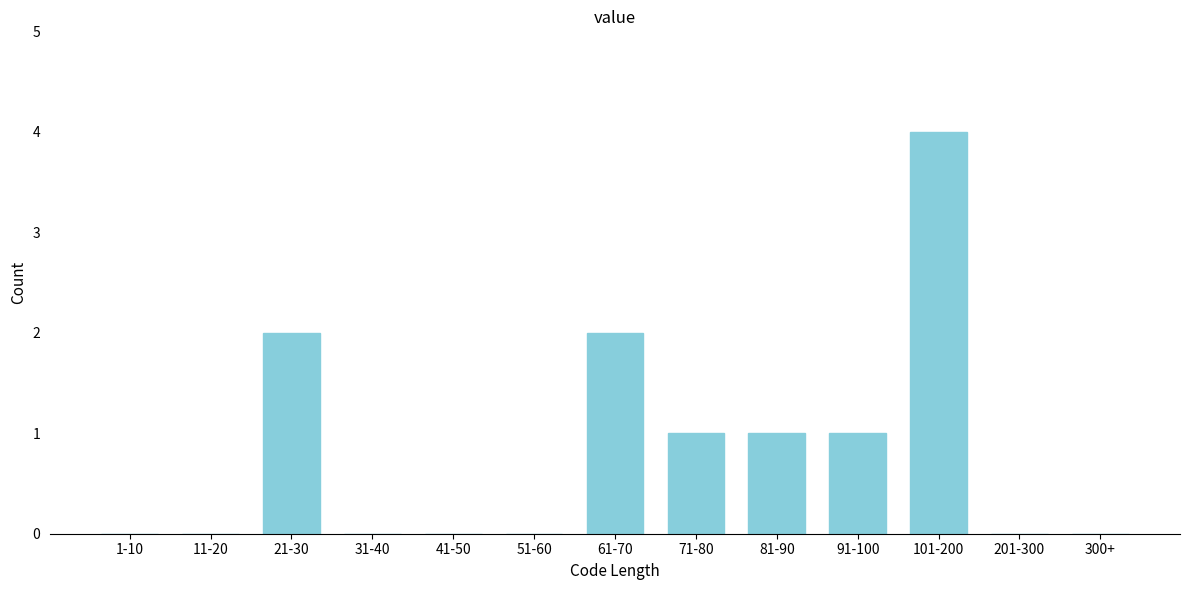

Reading left to right, transcribe all the data shown in this chart.

1-10=0	11-20=0	21-30=2	31-40=0	41-50=0	51-60=0	61-70=2	71-80=1	81-90=1	91-100=1	101-200=4	201-300=0	300+=0